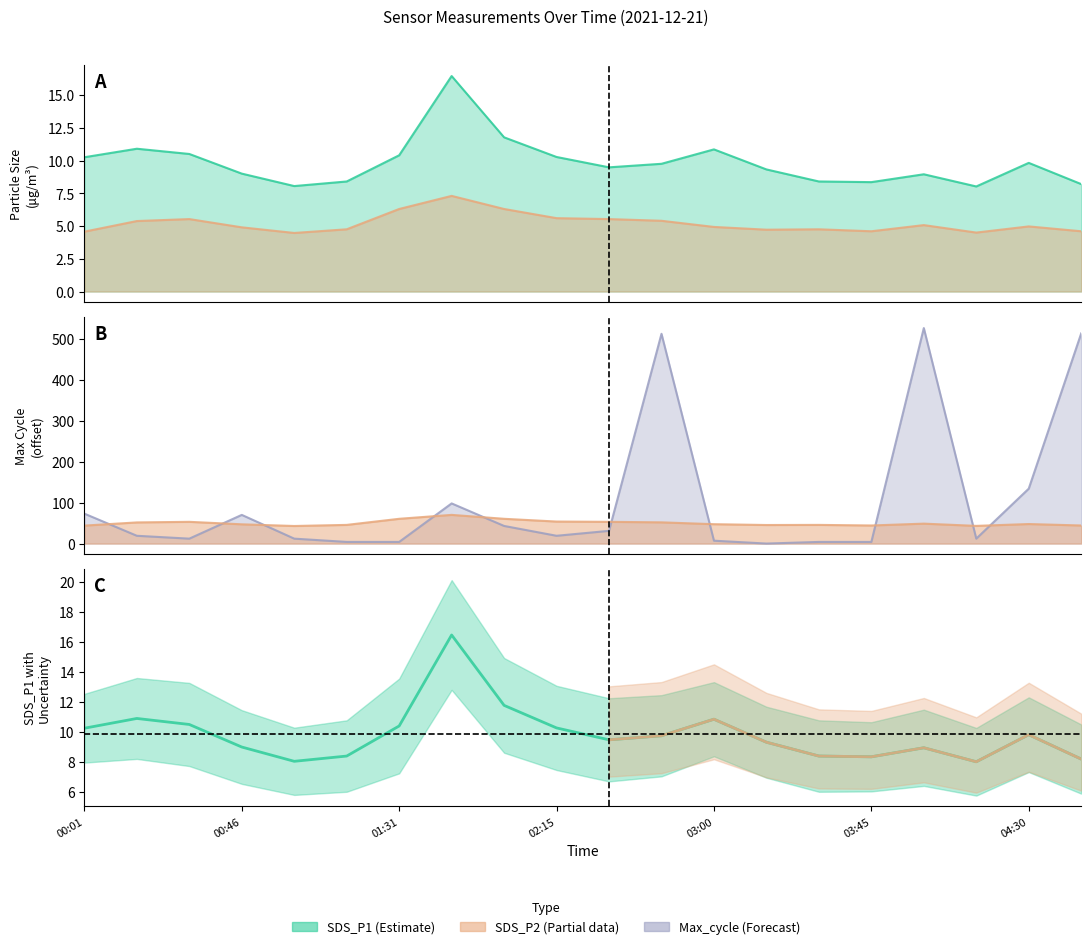

List the series in order of their peak value, lowest first.

SDS_P2, SDS_P1, Max_cycle_norm